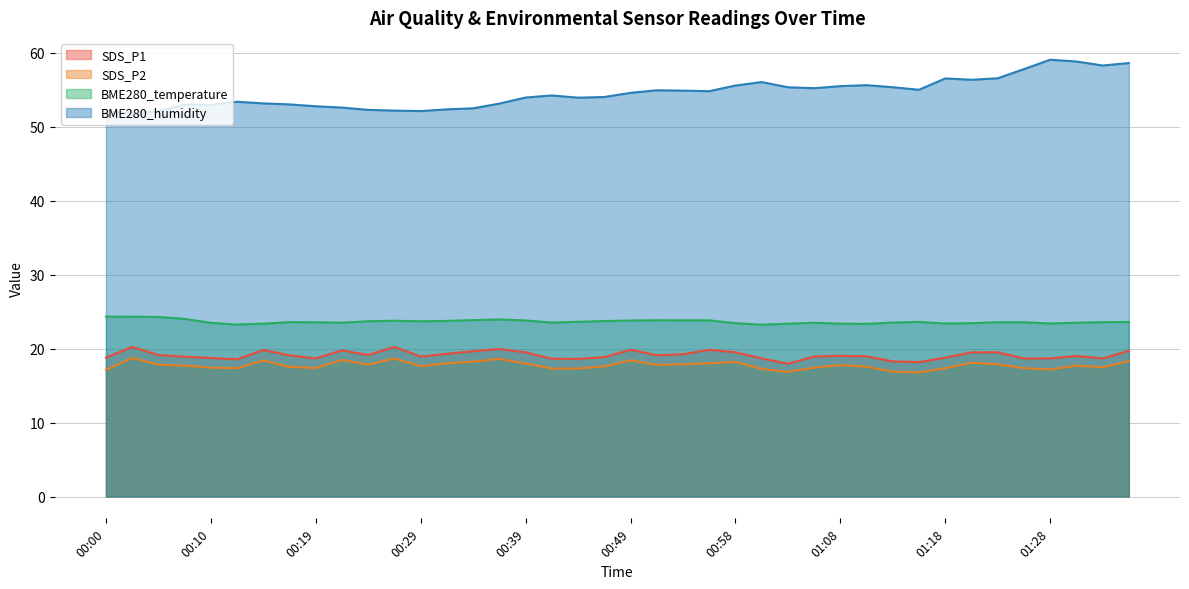

List the labels in order of SDS_P1 value, smallest first.

01:03, 01:16, 01:13, 00:12, 00:44, 00:41, 01:25, 00:19, 01:01, 01:28, 01:33, 00:10, 00:00, 01:18, 00:46, 00:07, 00:29, 01:06, 01:11, 01:30, 01:08, 00:17, 00:51, 00:05, 00:24, 00:54, 00:32, 00:39, 01:21, 00:58, 01:23, 00:34, 01:35, 00:22, 00:14, 00:49, 00:56, 00:36, 00:02, 00:27